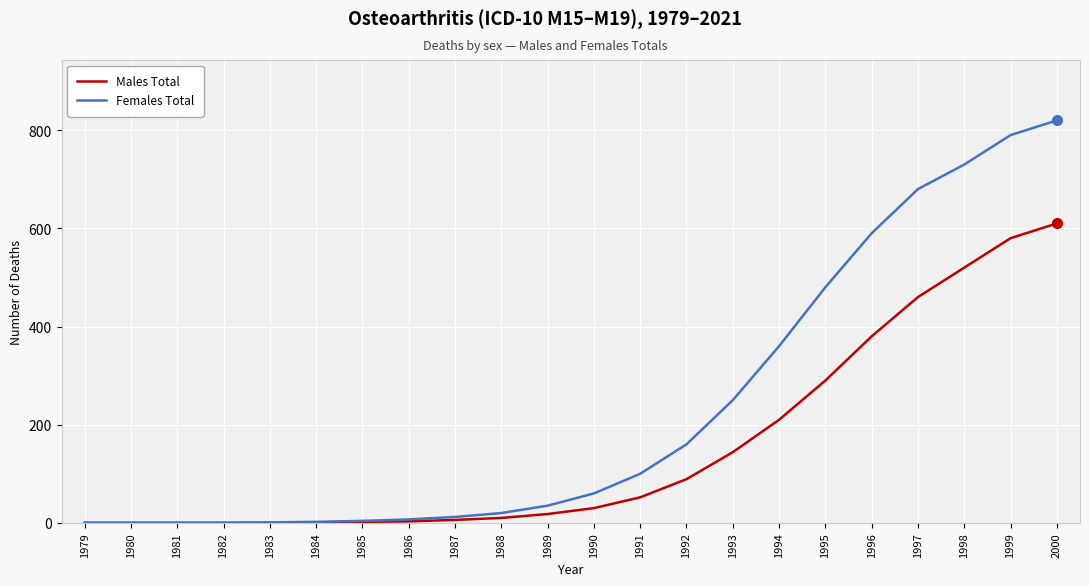

What is the difference between the maximum and minimum values in the Females Total series?

820